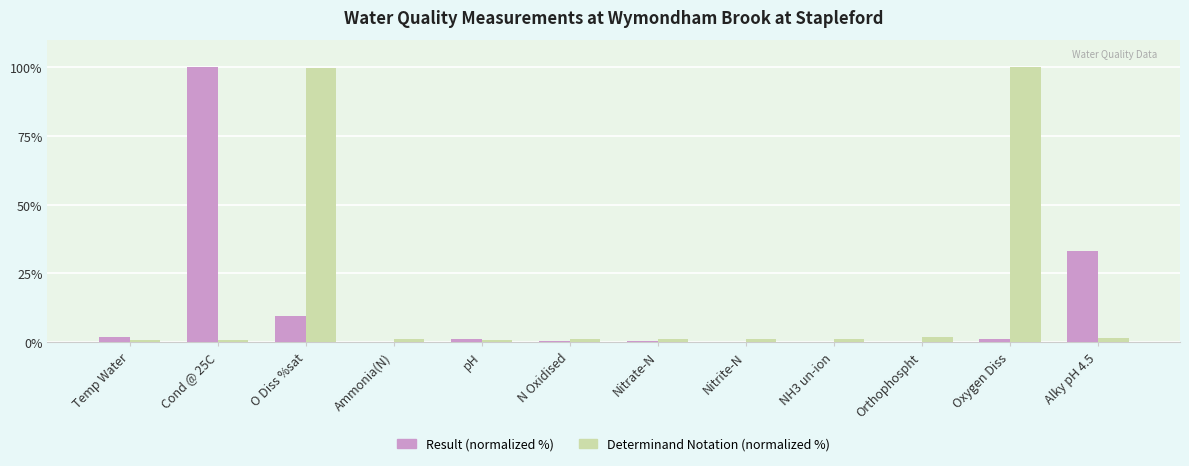

Which series changed the most between Cond @ 25C and pH?

Result (normalized %)